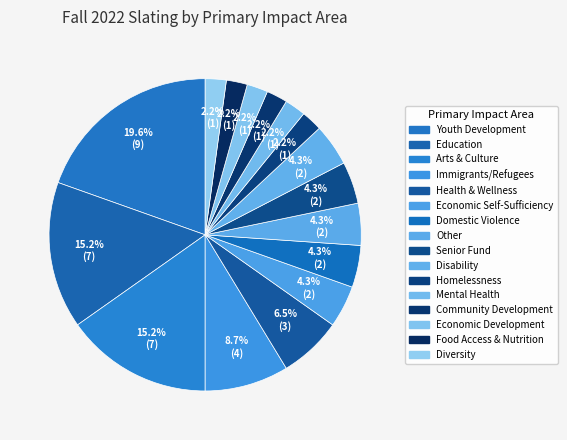

Which category has the smallest portion of the pie?

Community Development